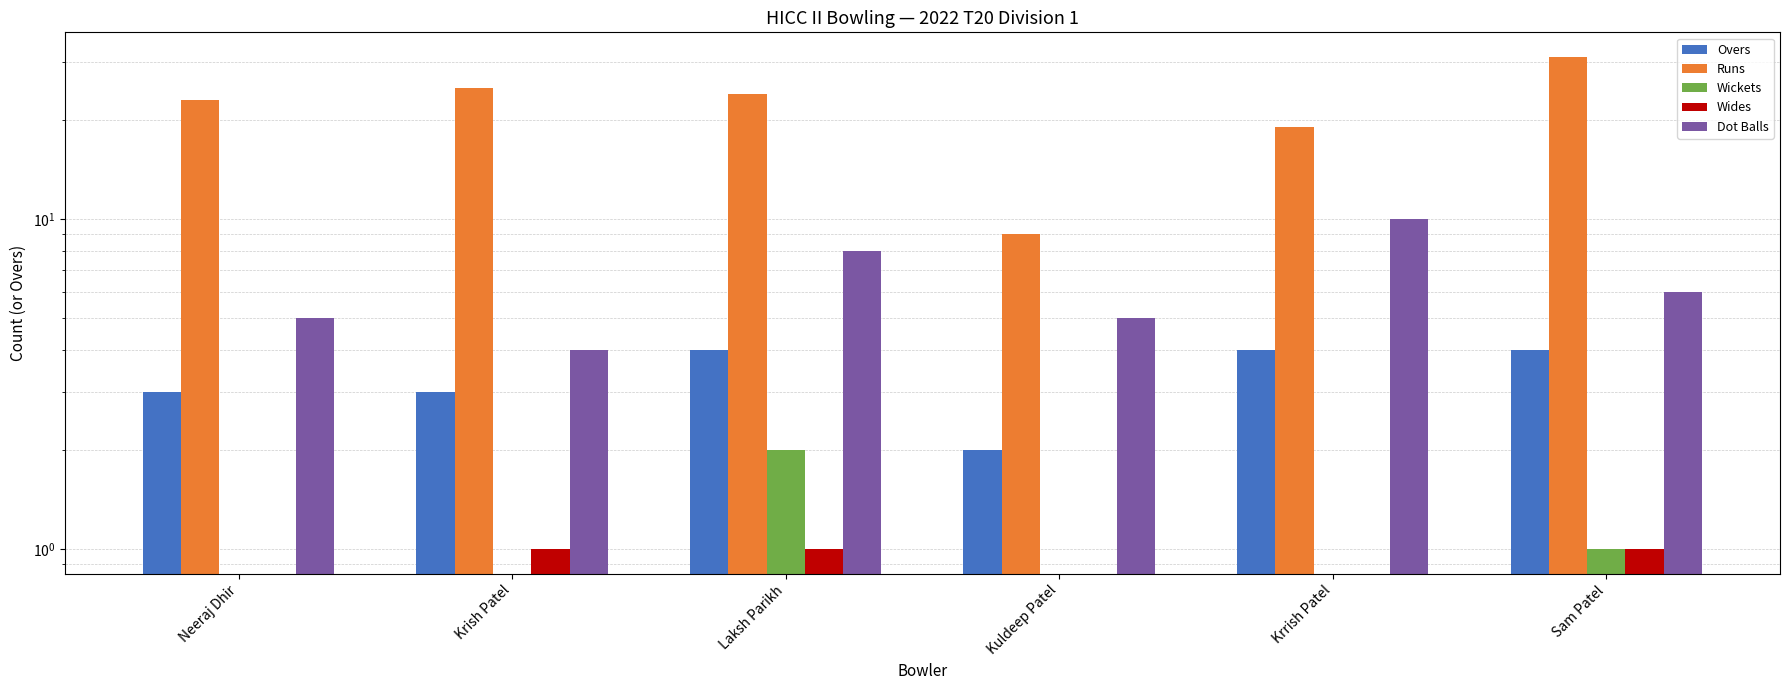

Which series changed the most between Neeraj Dhir and Sam Patel?

Runs